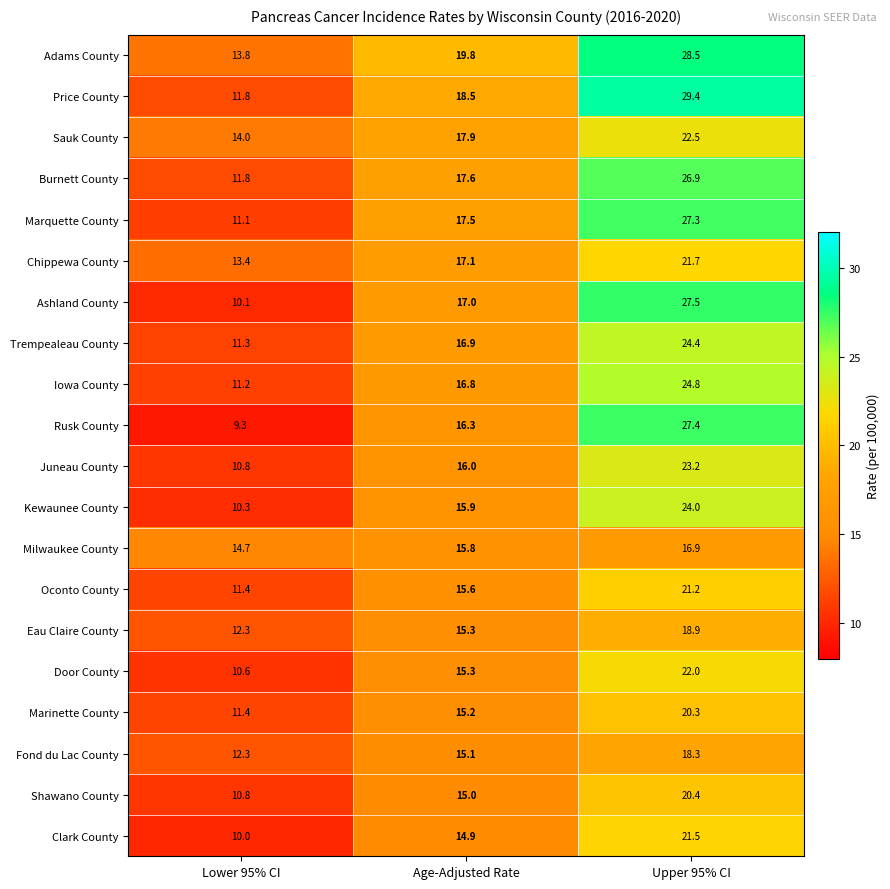

Rank the series at Upper 95% CI from lowest to highest value.

Milwaukee County, Fond du Lac County, Eau Claire County, Marinette County, Shawano County, Oconto County, Clark County, Chippewa County, Door County, Sauk County, Juneau County, Kewaunee County, Trempealeau County, Iowa County, Burnett County, Marquette County, Rusk County, Ashland County, Adams County, Price County